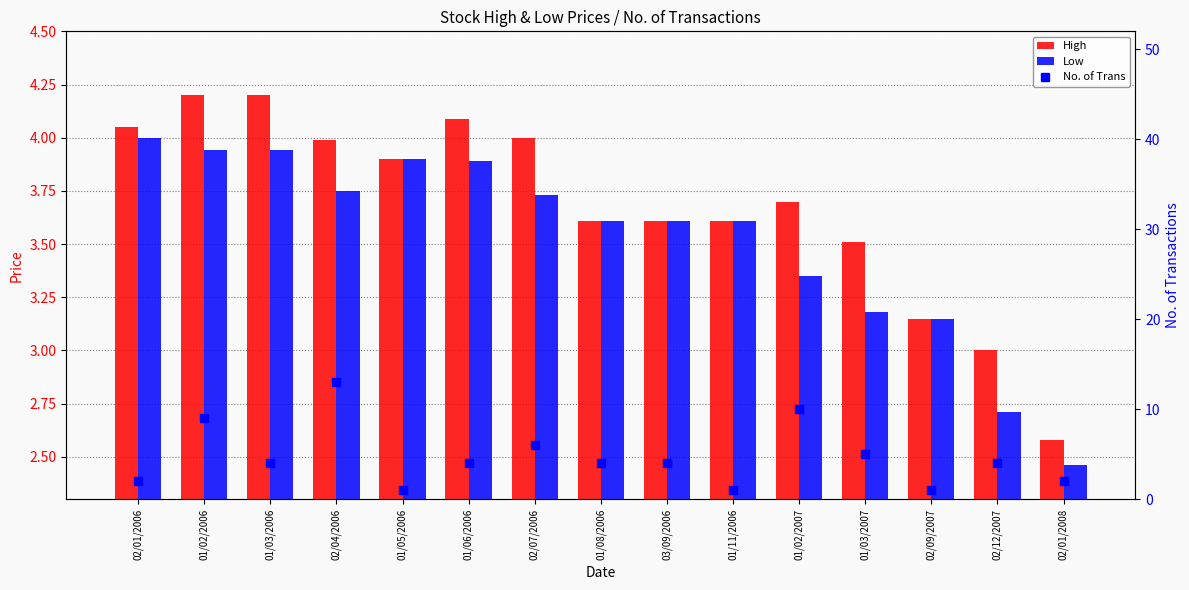

Reading right to left, extract all data points from this chart.

High: 02/01/2008=2.6	02/12/2007=3.0	02/09/2007=3.1	01/03/2007=3.5	01/02/2007=3.7	01/11/2006=3.6	03/09/2006=3.6	01/08/2006=3.6	02/07/2006=4.0	01/06/2006=4.1	01/05/2006=3.9	02/04/2006=4.0	01/03/2006=4.2	01/02/2006=4.2	02/01/2006=4.0
Low: 02/01/2008=2.5	02/12/2007=2.7	02/09/2007=3.1	01/03/2007=3.2	01/02/2007=3.4	01/11/2006=3.6	03/09/2006=3.6	01/08/2006=3.6	02/07/2006=3.7	01/06/2006=3.9	01/05/2006=3.9	02/04/2006=3.8	01/03/2006=3.9	01/02/2006=3.9	02/01/2006=4.0
No. of Trans: 02/01/2008=2.0	02/12/2007=4.0	02/09/2007=1.0	01/03/2007=5.0	01/02/2007=10.0	01/11/2006=1.0	03/09/2006=4.0	01/08/2006=4.0	02/07/2006=6.0	01/06/2006=4.0	01/05/2006=1.0	02/04/2006=13.0	01/03/2006=4.0	01/02/2006=9.0	02/01/2006=2.0